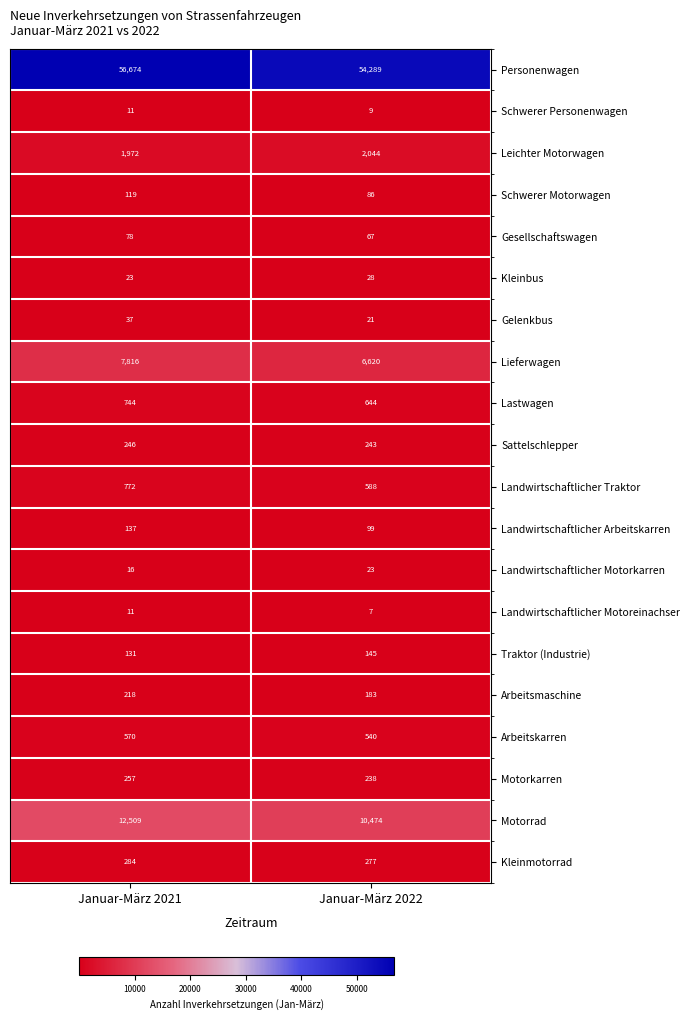

Is the value of Personenwagen at Januar-März 2022 greater than the value of Kleinbus at Januar-März 2021?

Yes